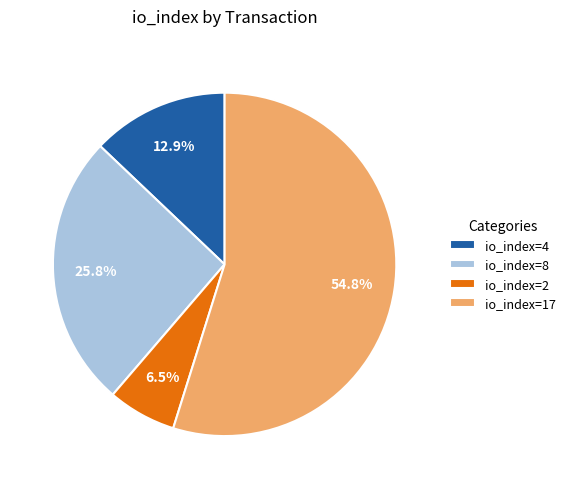

What percentage is the io_index=17 slice, to the nearest percent?

55%